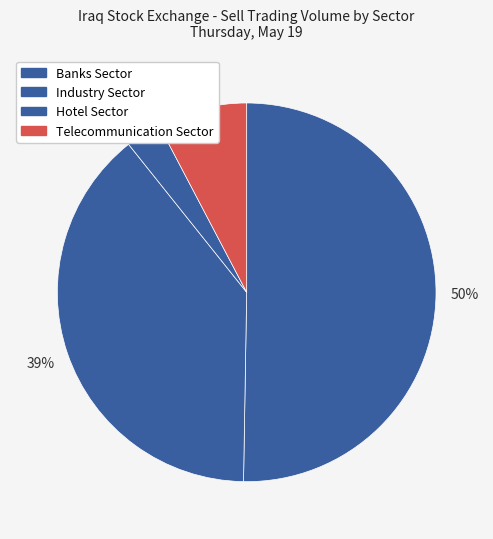

To the nearest percent, what percentage of the pie is Banks Sector?

50%